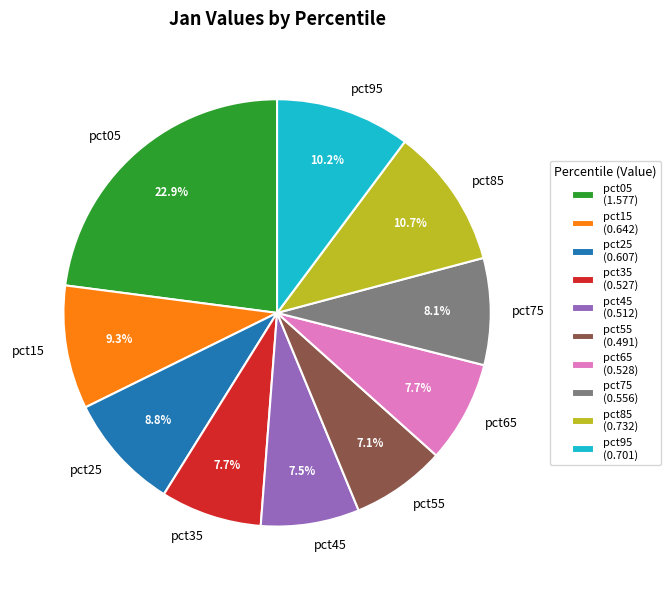

True or false: pct75 accounts for 8% of the total.

True